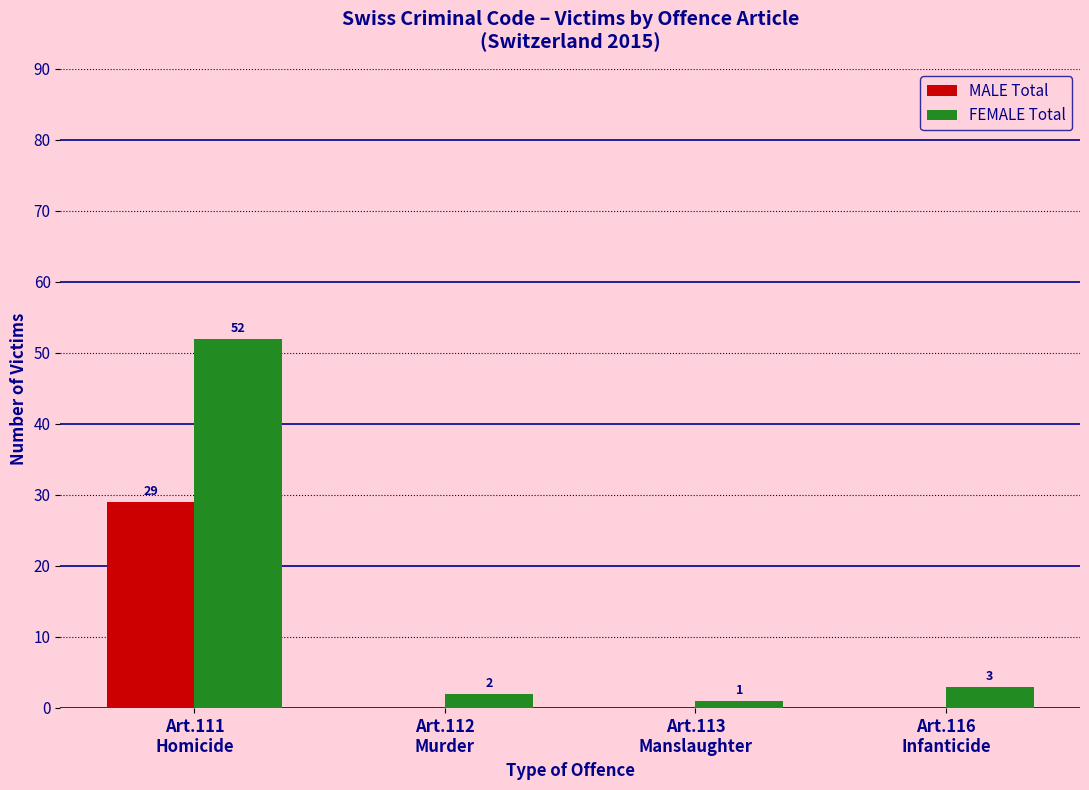

Which series has the largest total across all categories?

FEMALE Total